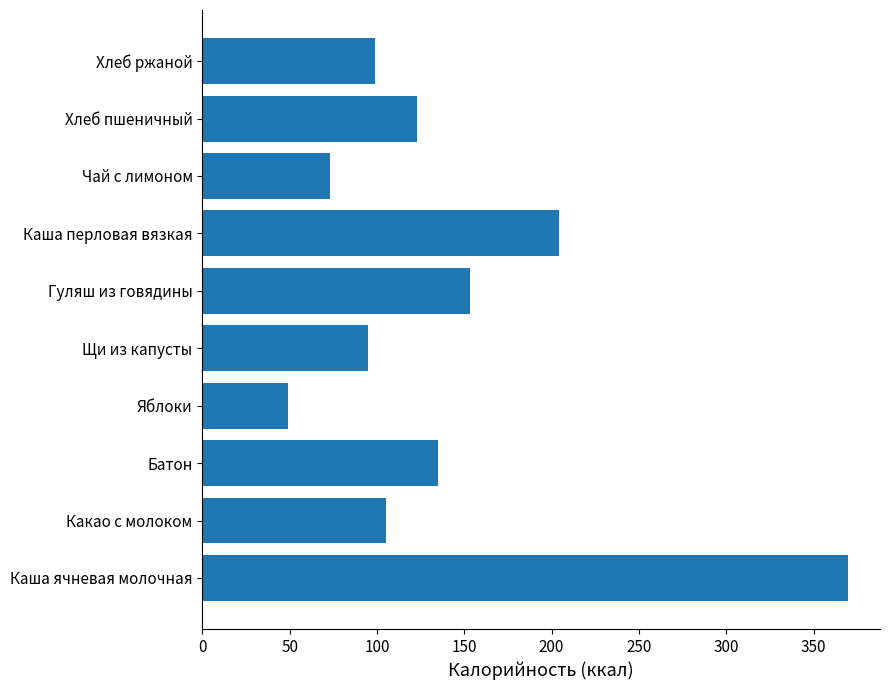

How many bars are there in total?

10